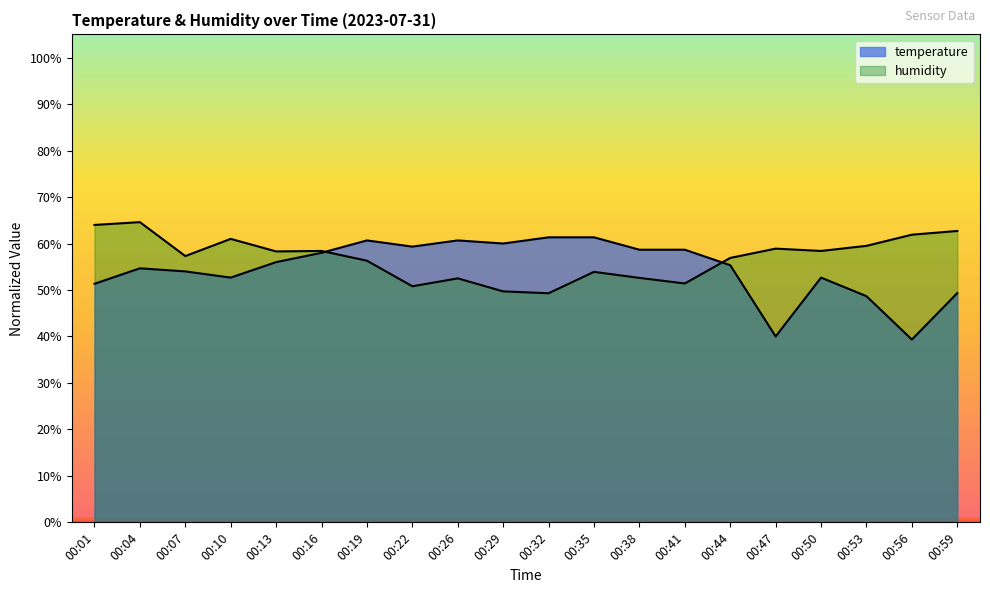

What value does the humidity series have at 00:41?

51.4